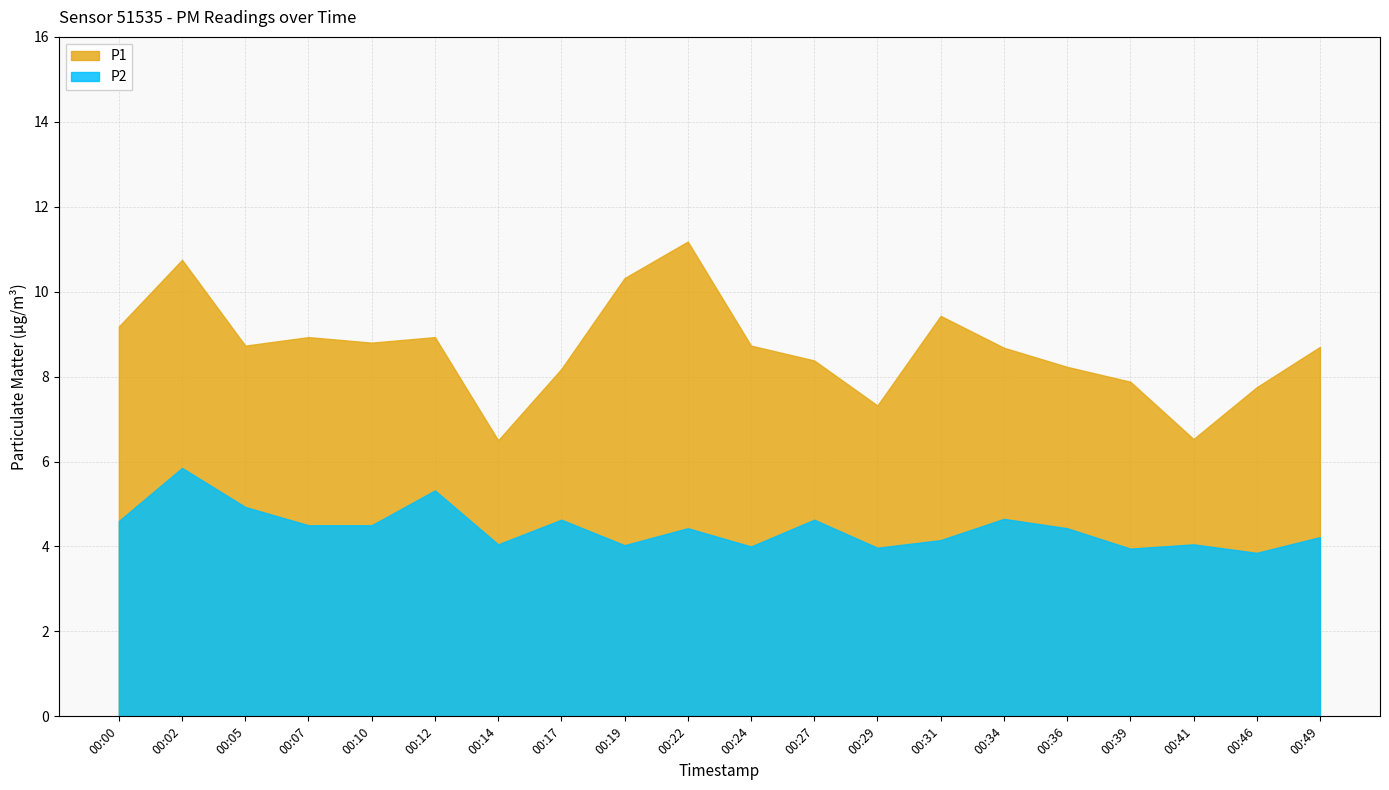

Count the number of data series in this chart.

2